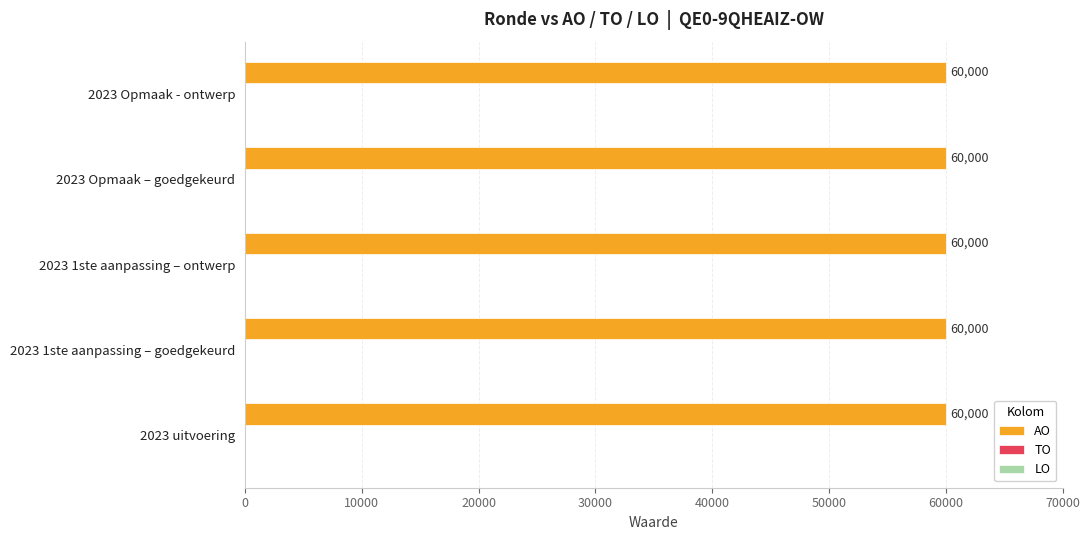

Rank the categories by AO value from lowest to highest.

2023 uitvoering, 2023 1ste aanpassing – goedgekeurd, 2023 1ste aanpassing – ontwerp, 2023 Opmaak – goedgekeurd, 2023 Opmaak - ontwerp